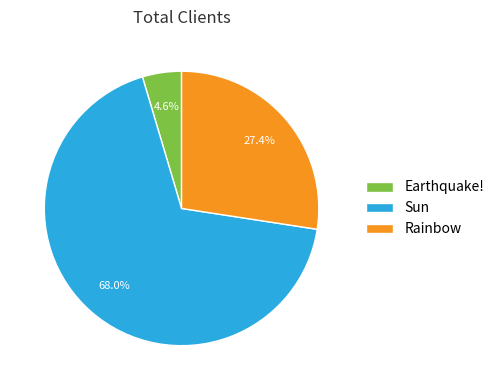

Which has a higher value, Sun or Rainbow?

Sun